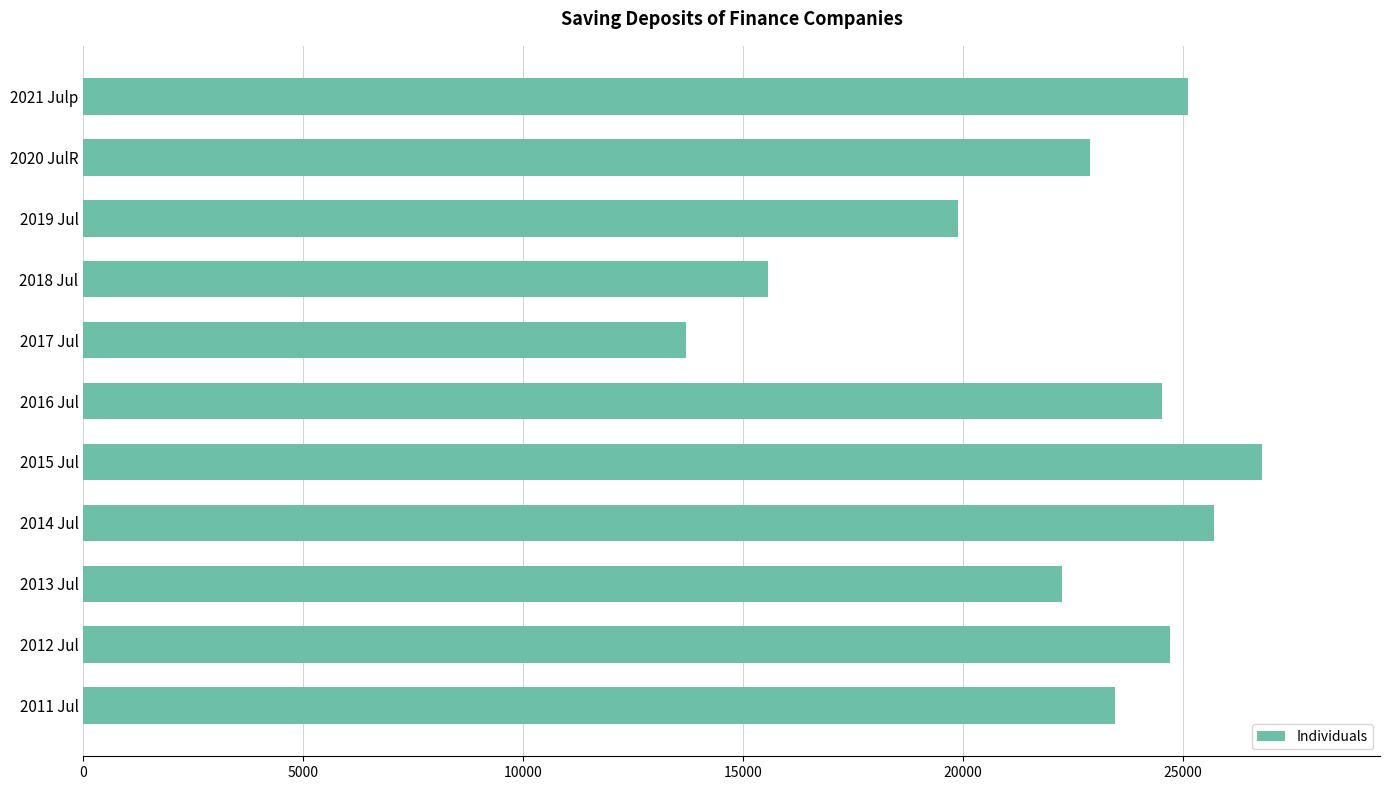

Reading bottom to top, list all the values displayed in this chart.

23454.0	24708.4	22250.0	25718.8	26810.5	24524.7	13716.0	15565.1	19884.7	22898.4	25132.4